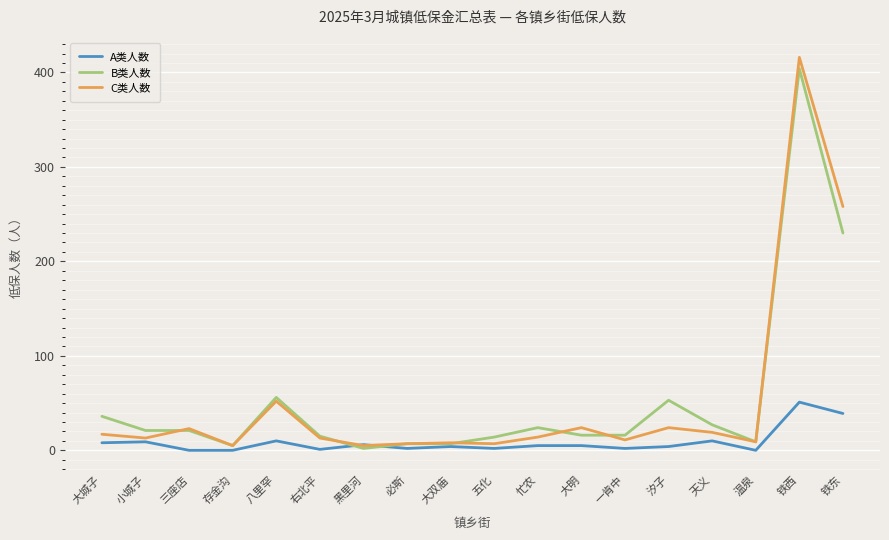

Which series has the largest range (max minus min)?

C类人数